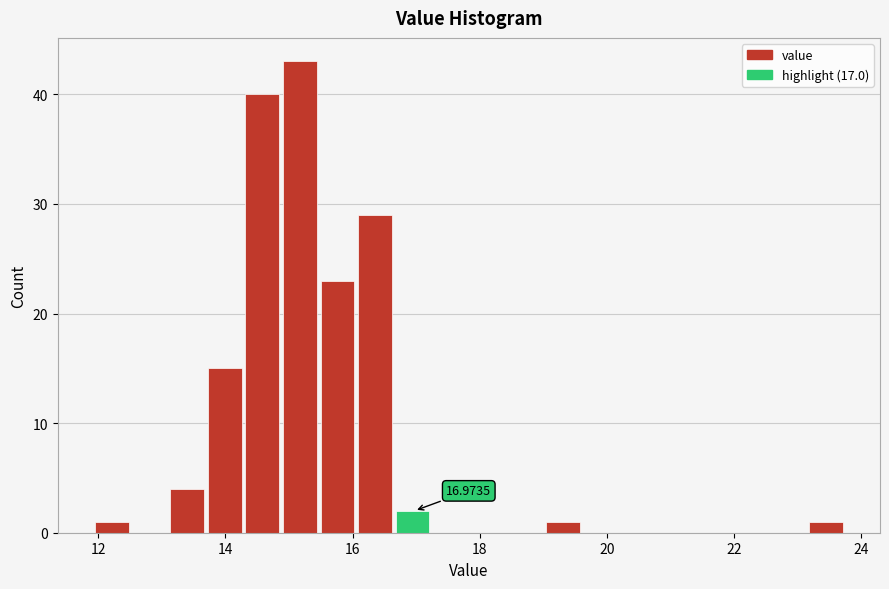

Read against the x-axis, roughly where is the centre of the tallest bar?

15.2